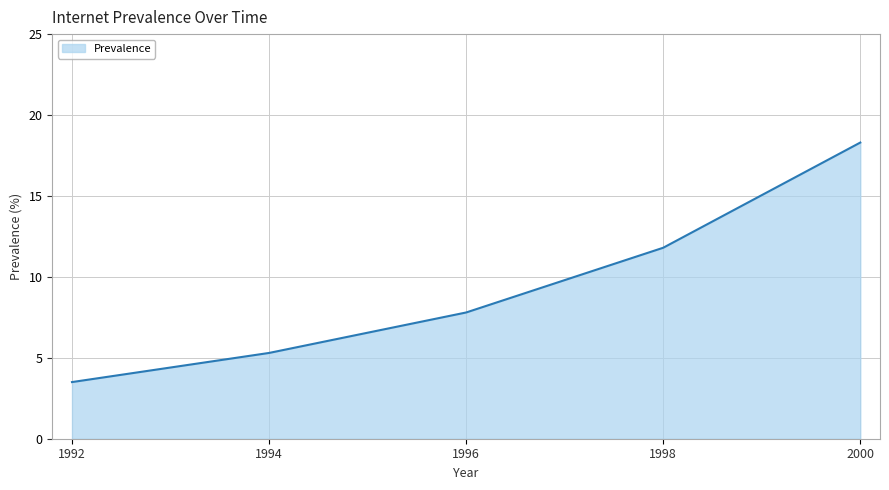

Approximately how many times larger is the value at 2000 compared to 1992?

5.2